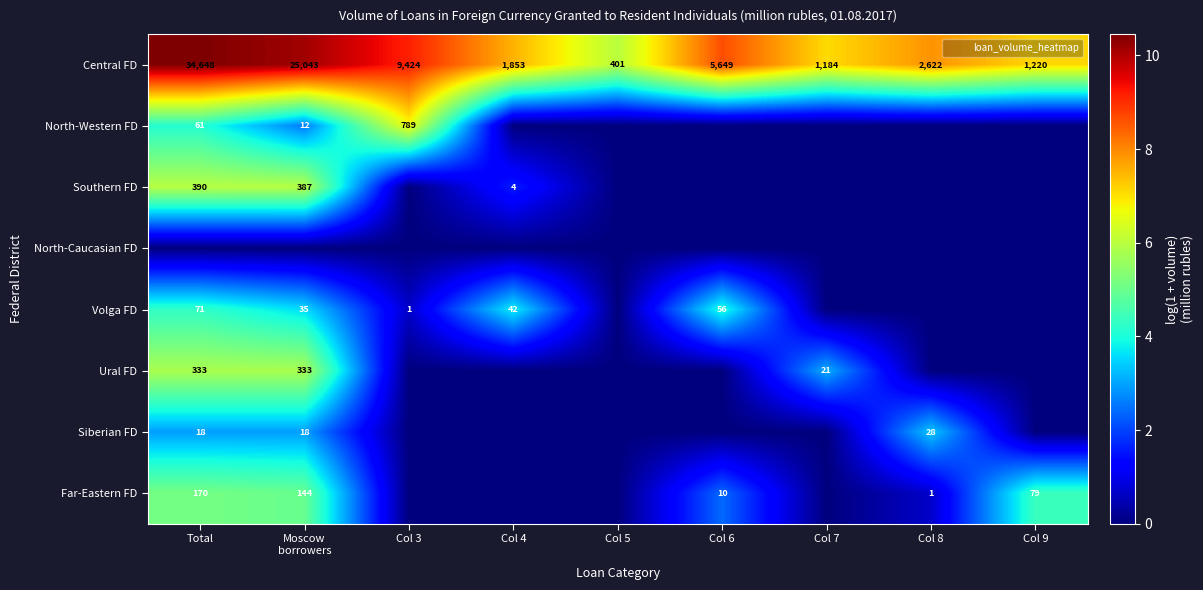

Which has a higher value, Col 3 or Col 9?

Col 3